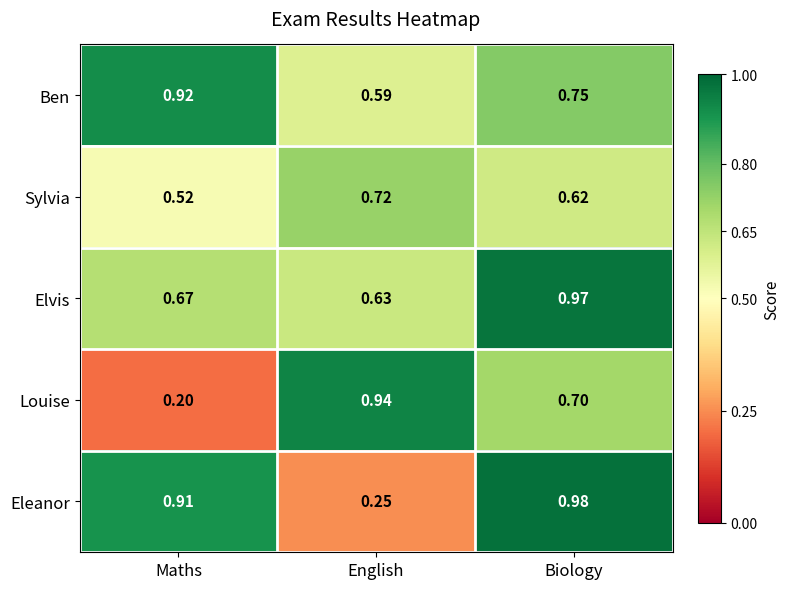

Which series has the widest spread of values?

Louise